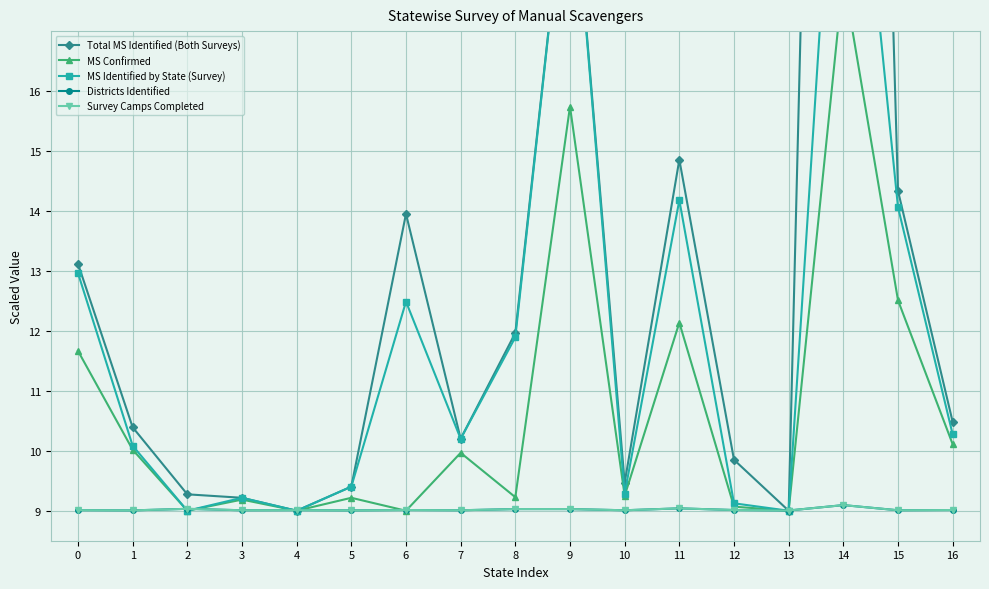

Which series changed the most between 2 and 3?

MS Identified by State (Survey)